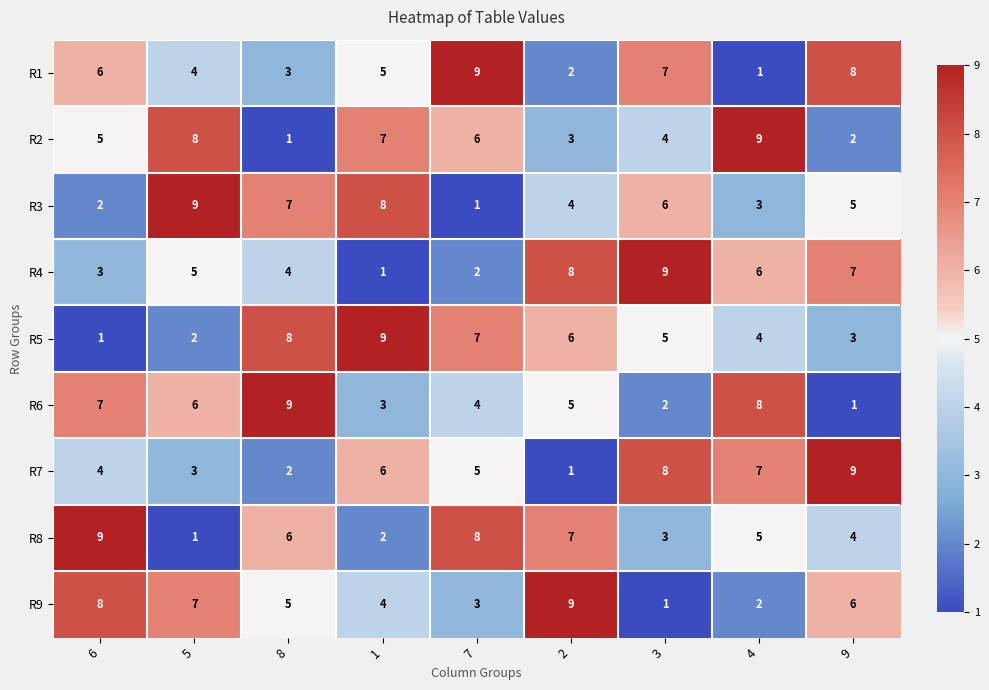

At which label does R9 first exceed 5?

6